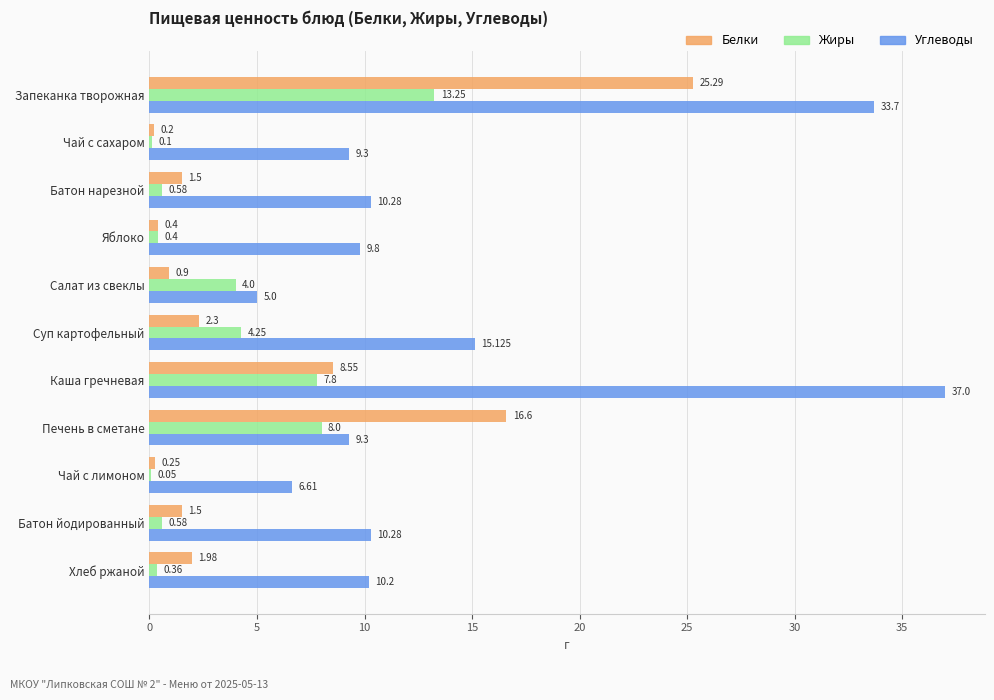

Between Чай с сахаром and Яблоко, which series saw the biggest shift?

Углеводы